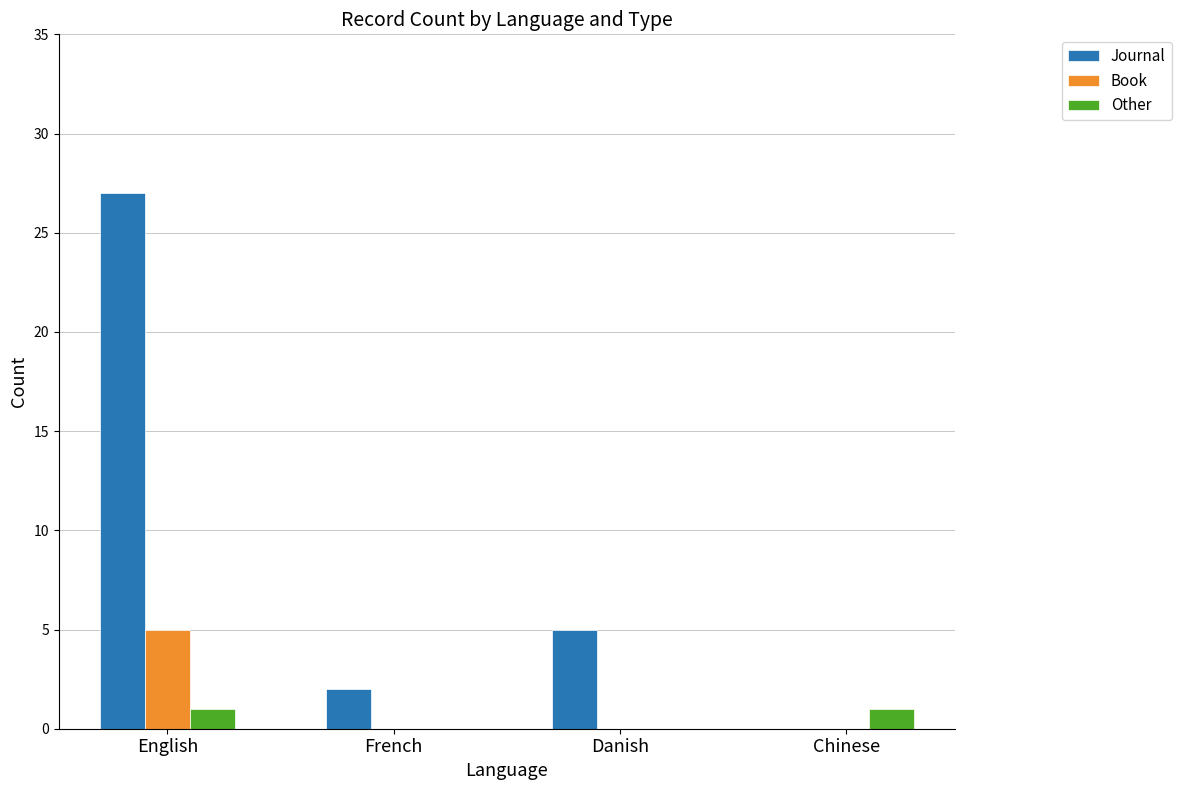

What are all the series names shown in the legend?

Journal, Book, Other